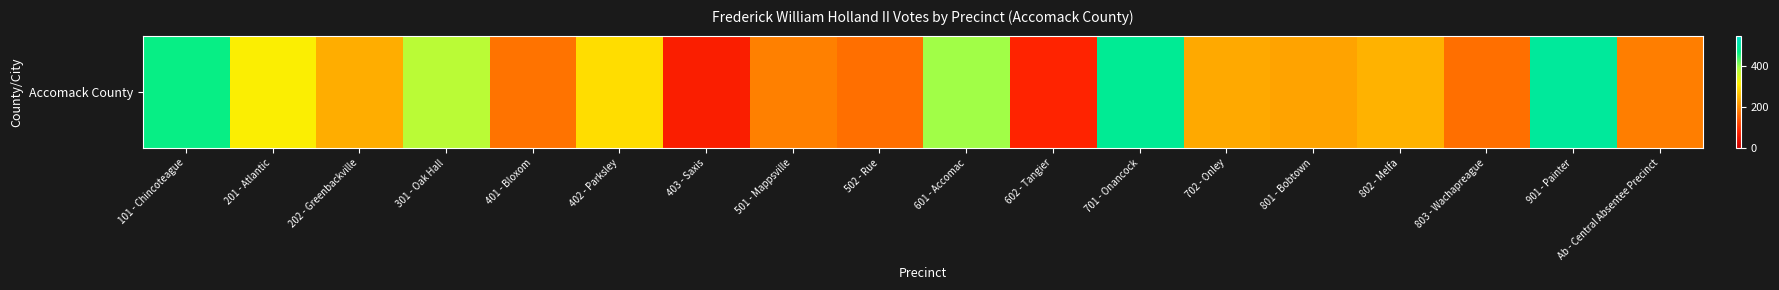

The chart shows a value of 229 at 801 - Bobtown. True or false?

True